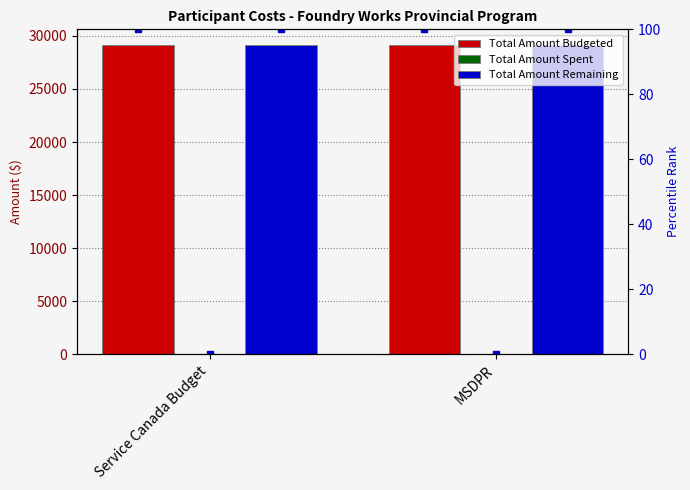

Which series has the largest total across all categories?

Total Amount Budgeted